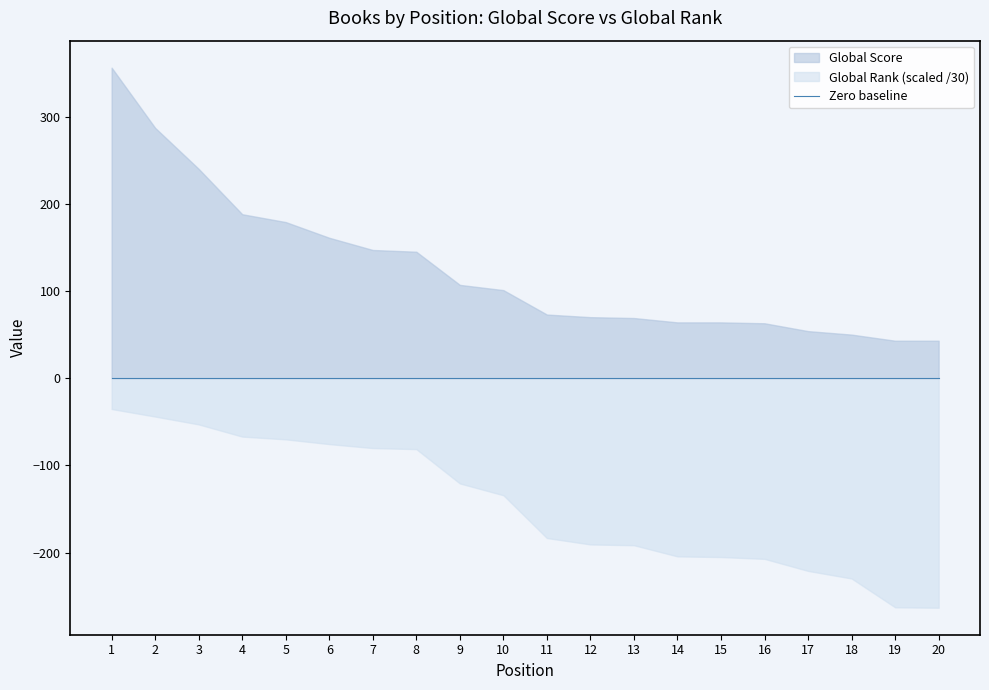

The value of Global Rank at 3 is 534. True or false?

False